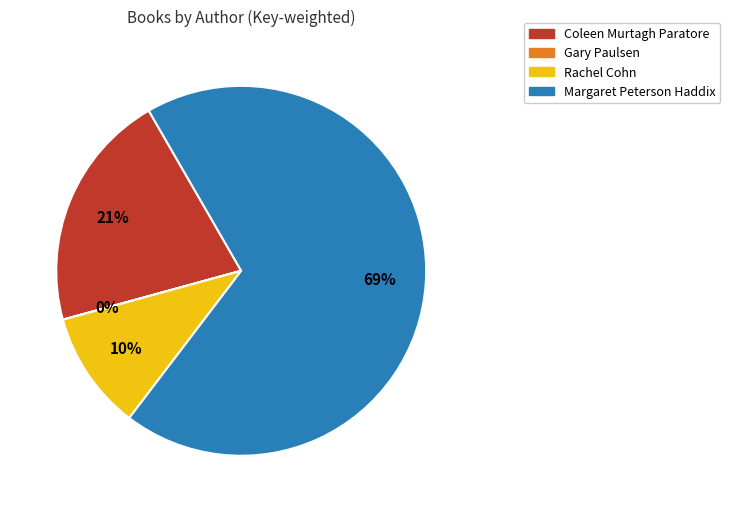

To the nearest percent, what is the difference between the largest and smallest slice percentages?

69%